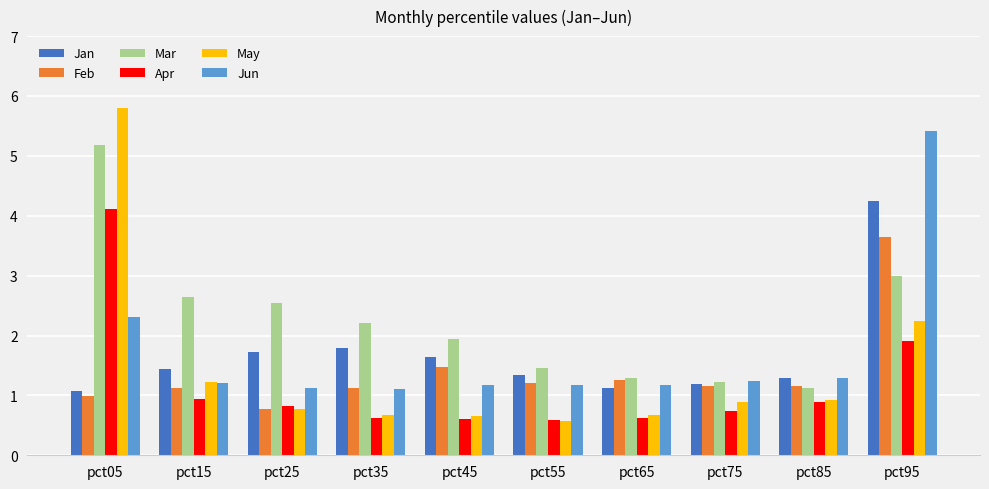

How many bars are there in total?

60